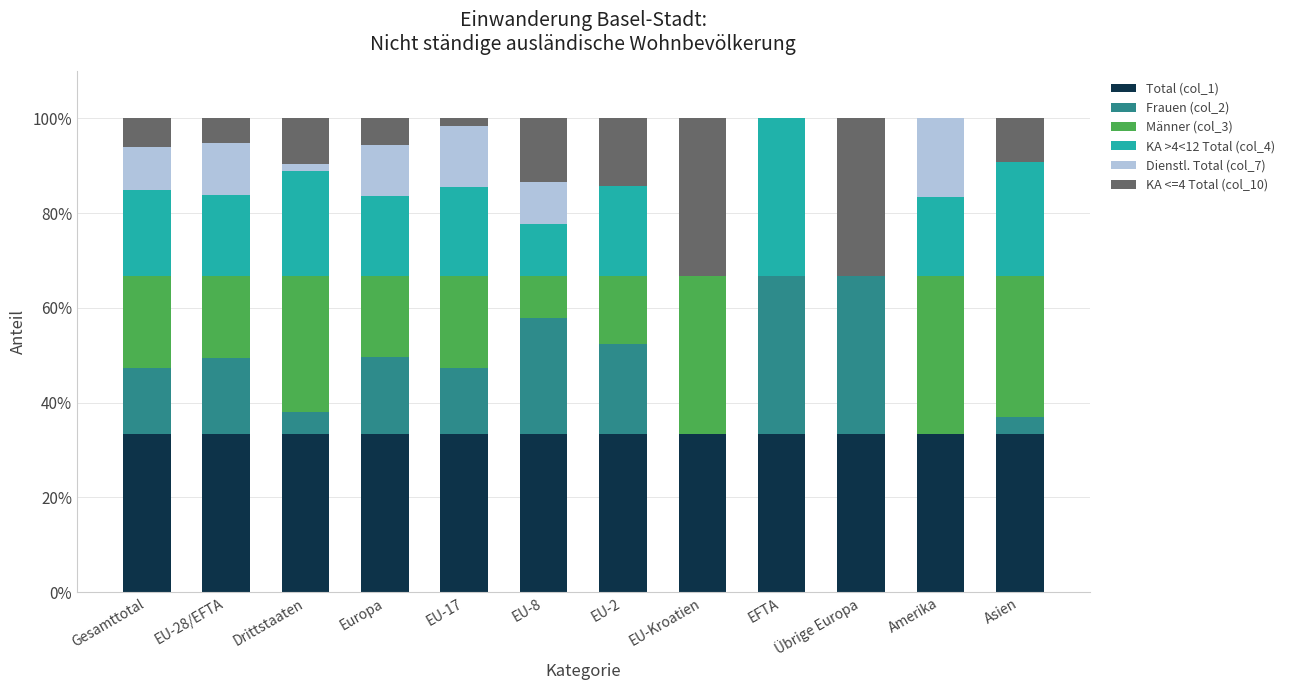

True or false: Total (col_1) has a value of 16.5 at EFTA.

False